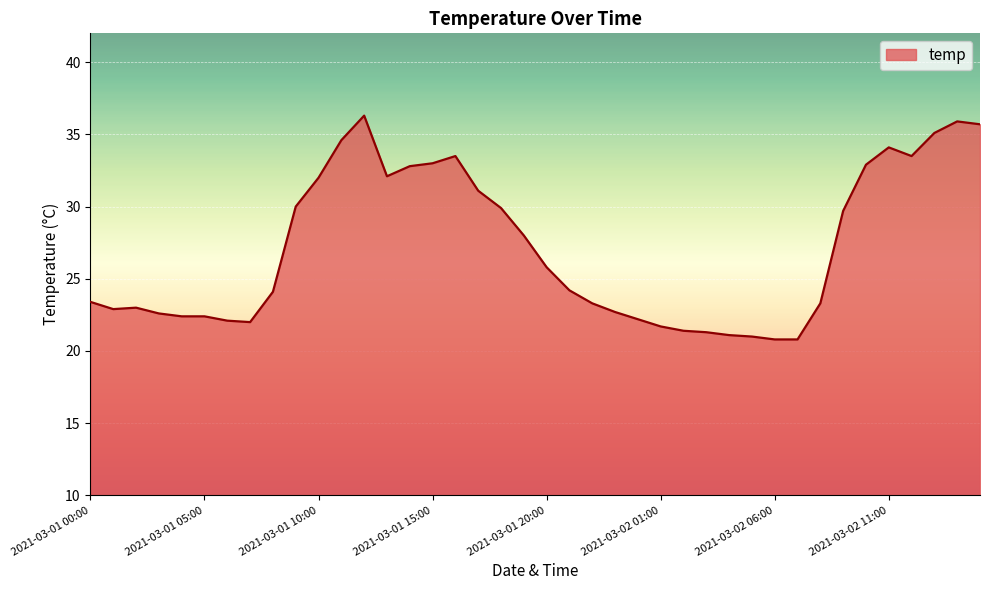

Does the chart have visible grid lines?

Yes